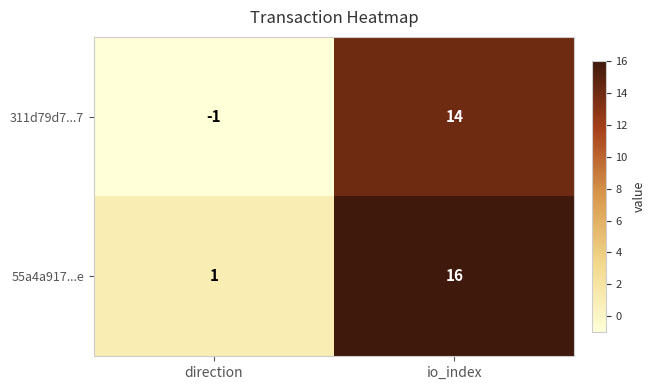

Count the number of data series in this chart.

2